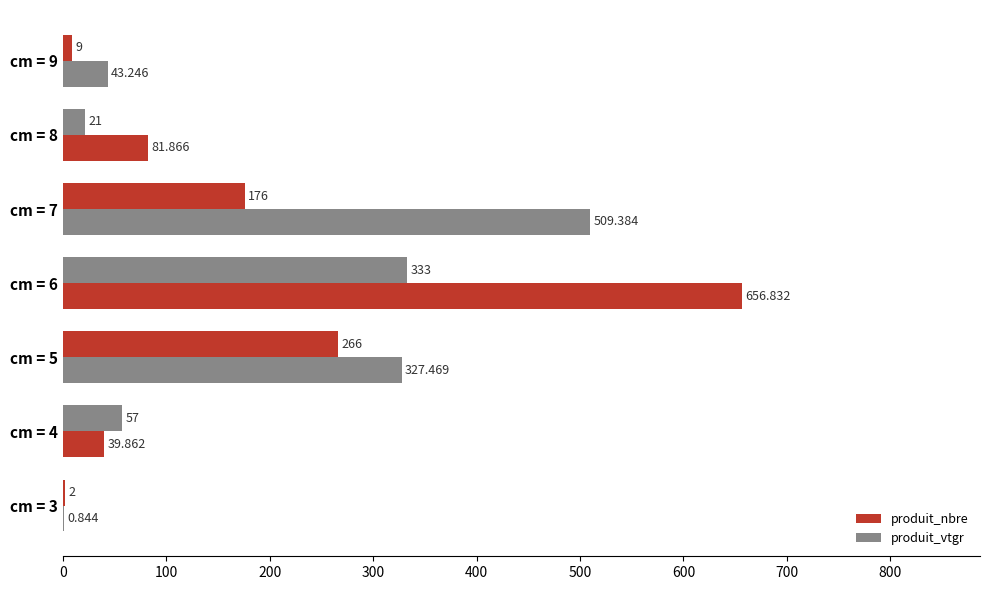

What is the average value of the produit_nbre series?

123.4